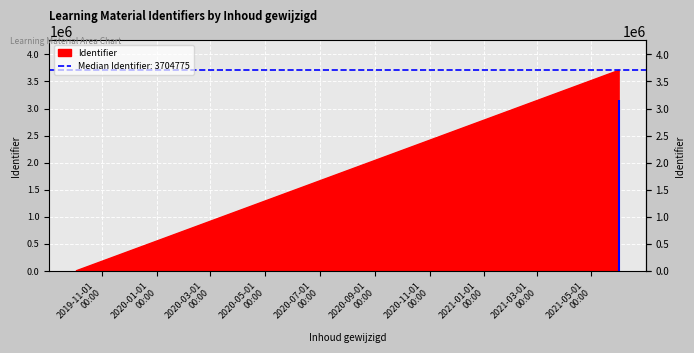

Is it true that the value at 2021-05-31 10:44:35 is 3704780?

True